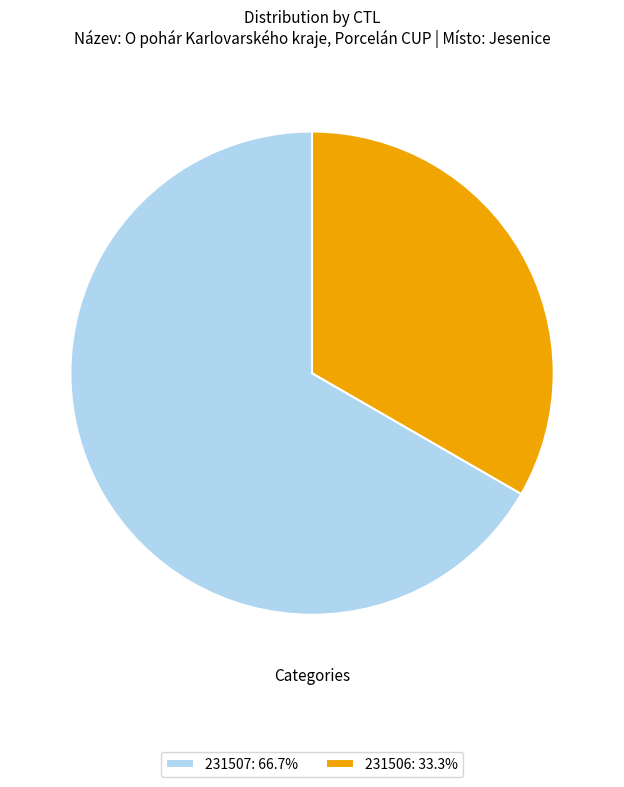

Do 231506: 33.3% and 231507: 66.7% together represent more than half of the pie?

Yes